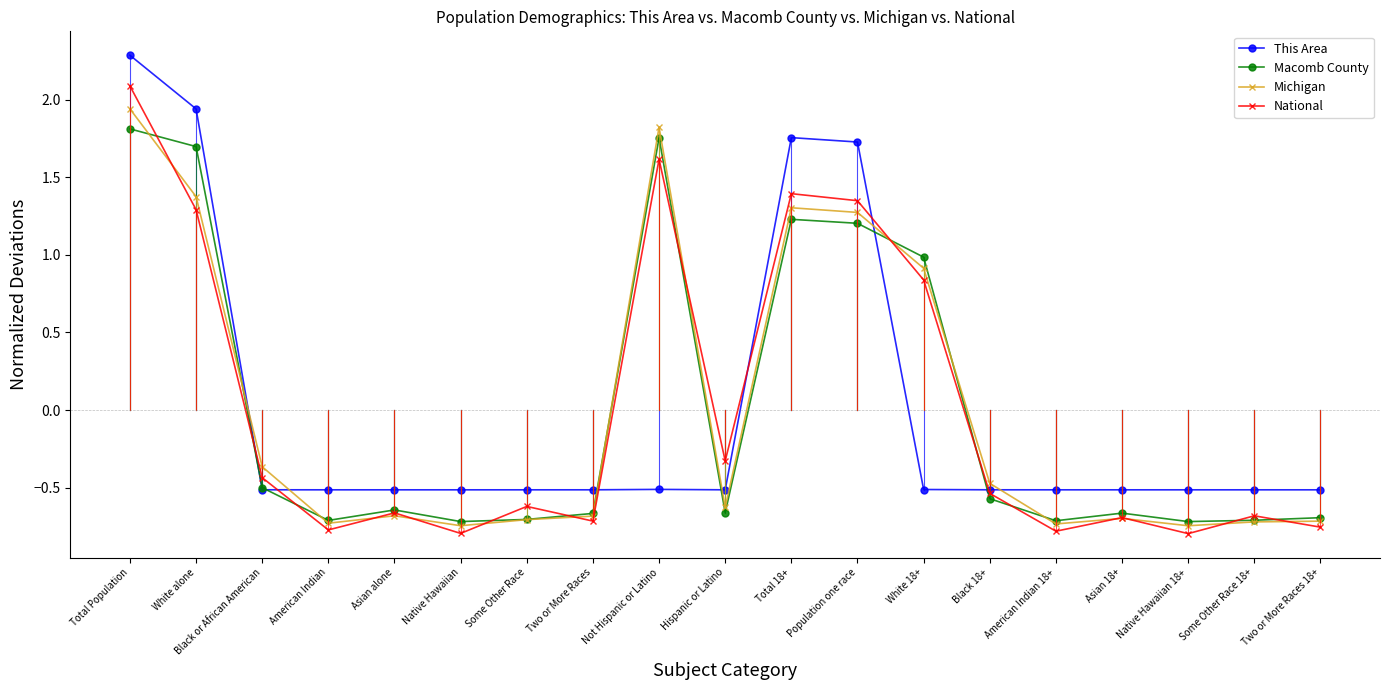

How many values in the National series are below 0?

13